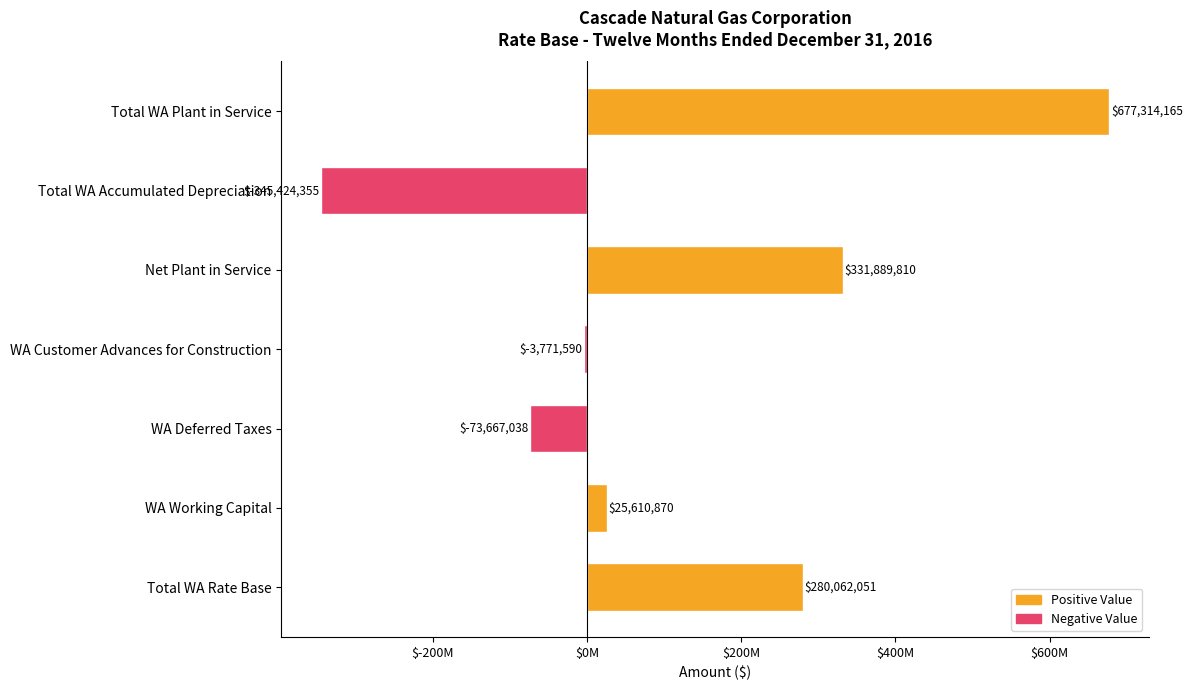

Which label corresponds to the smallest value in the chart?

Total WA Accumulated Depreciation